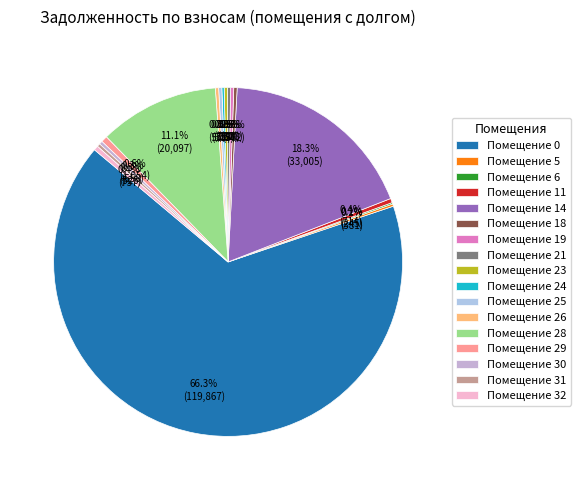

Which category has the smallest portion of the pie?

6